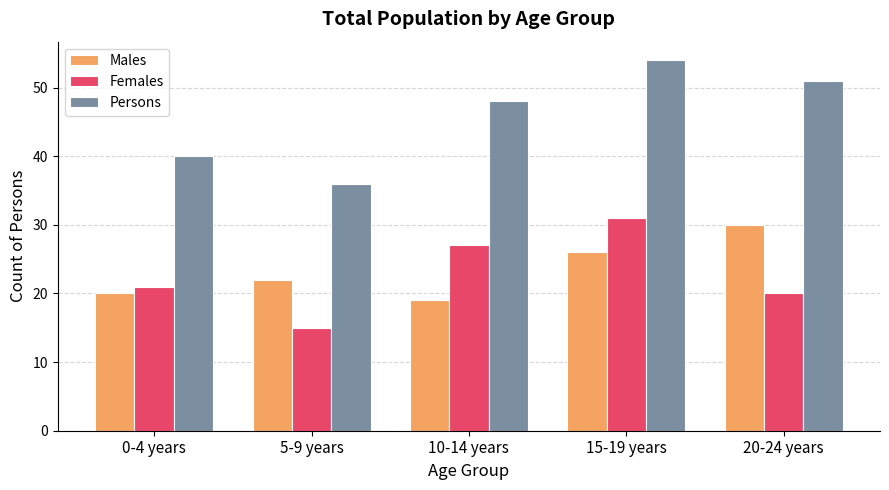

How many data points does each series have?

5